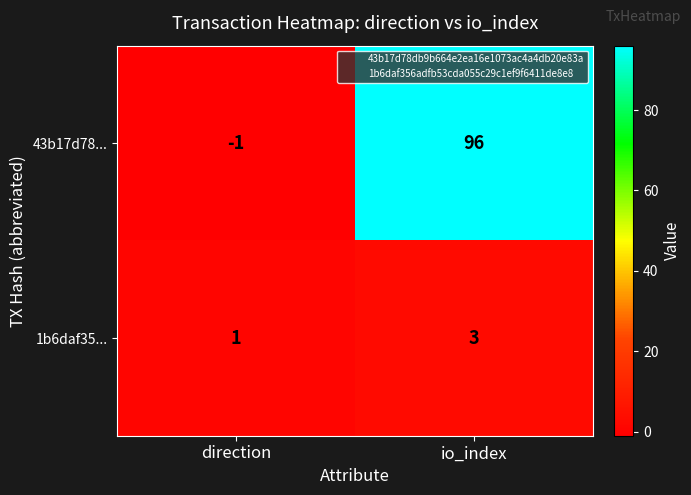

What is the difference between the 43b17d78... values at io_index and direction?

97